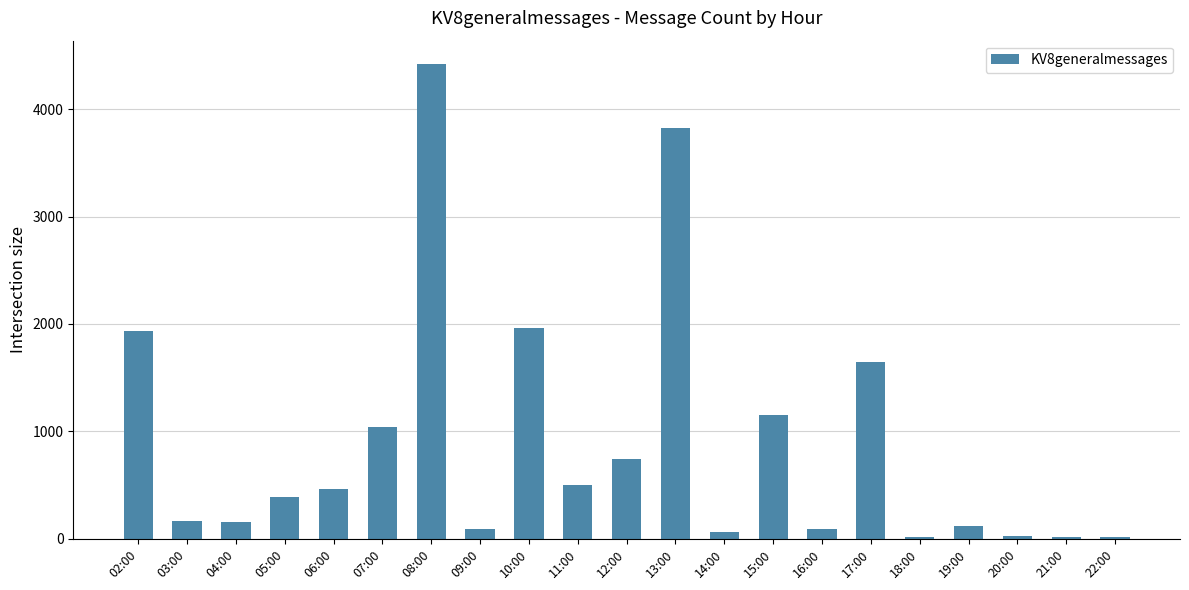

Is it true that the value at 07:00 is 1046?

True